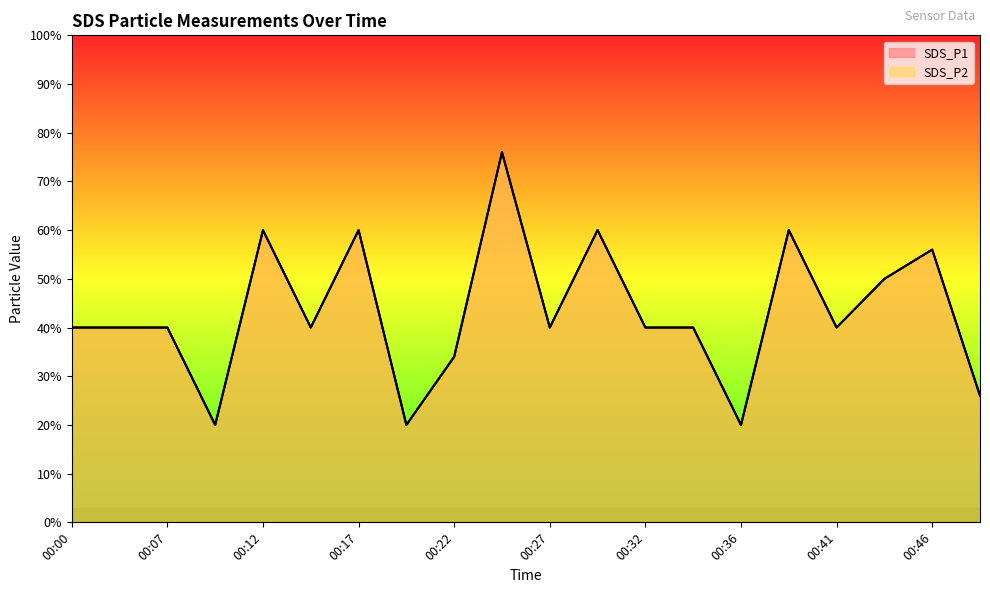

How many categories are shown in the chart?

20